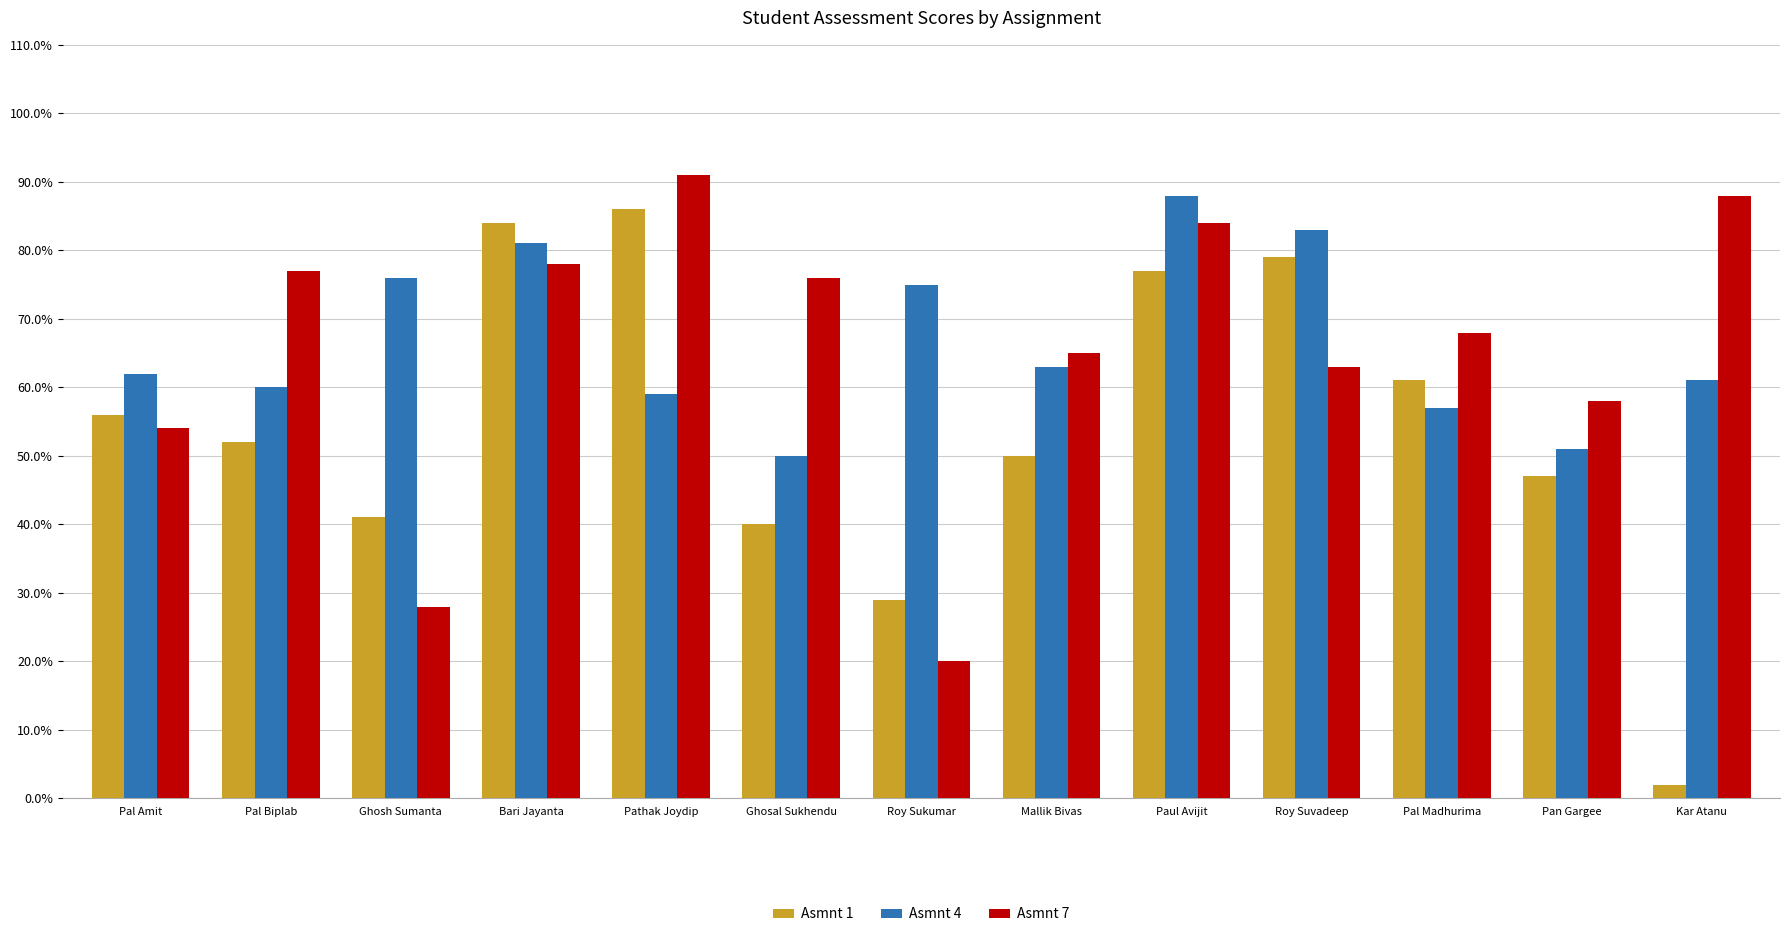

Rank the series at Roy Sukumar from highest to lowest value.

Asmnt 4, Asmnt 1, Asmnt 7